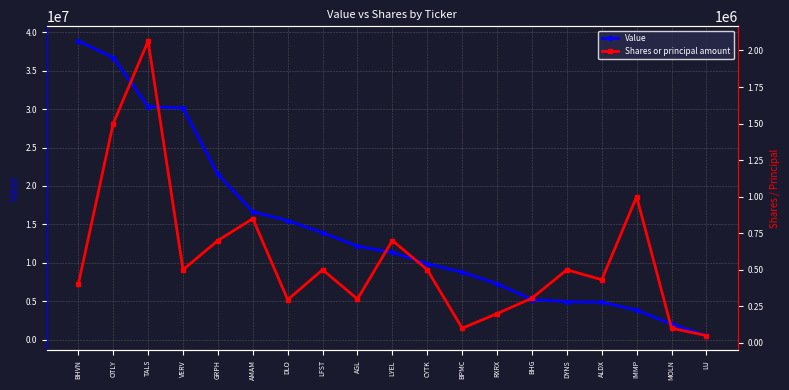

Reading left to right, list all the values displayed in this chart.

Value: 38832000	36690000	30324000	30125000	21511000	16660000	15496000	13930000	12171000	11368000	9895000	8796000	7300000	5243000	4970000	4893000	3870000	2049000	565000
Shares or principal amount: 400000	1500000	2064262	500000	700000	850000	295000	500000	300000	700000	500000	100000	200000	305555	500000	431894	1000000	100000	50000